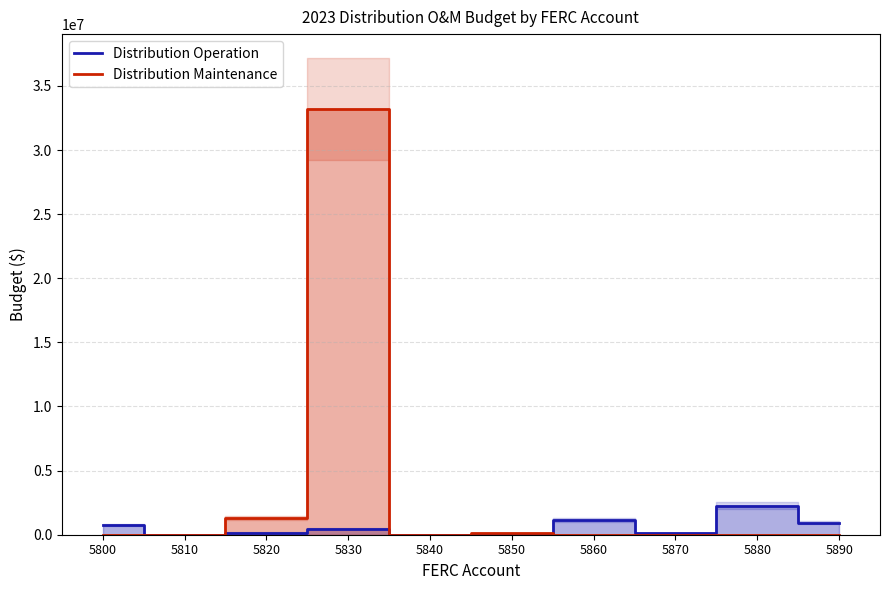

Which series has the largest total across all categories?

Distribution Maintenance